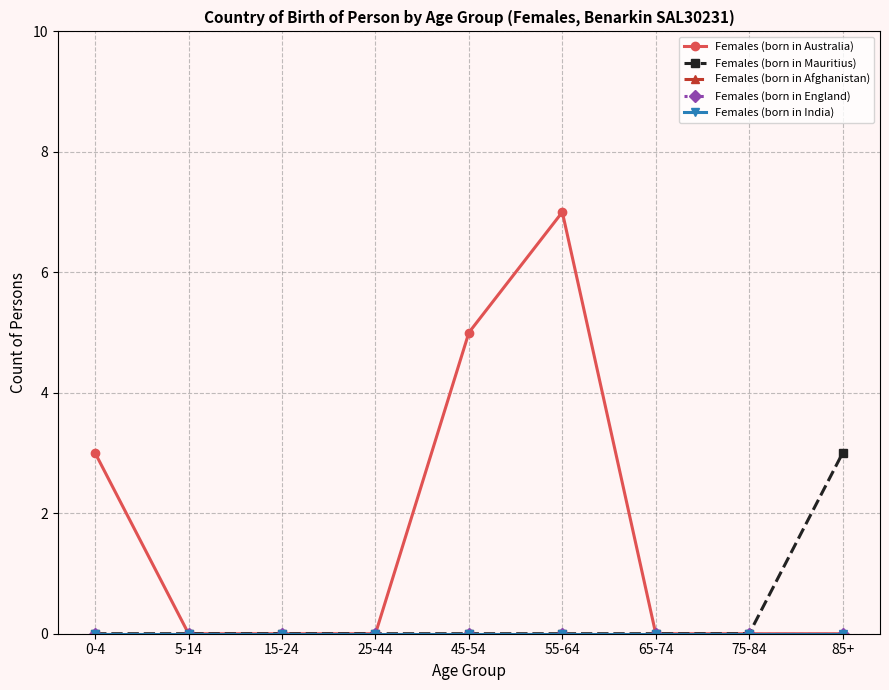

How many Females (born in Australia) values are between 0 and 3?

7